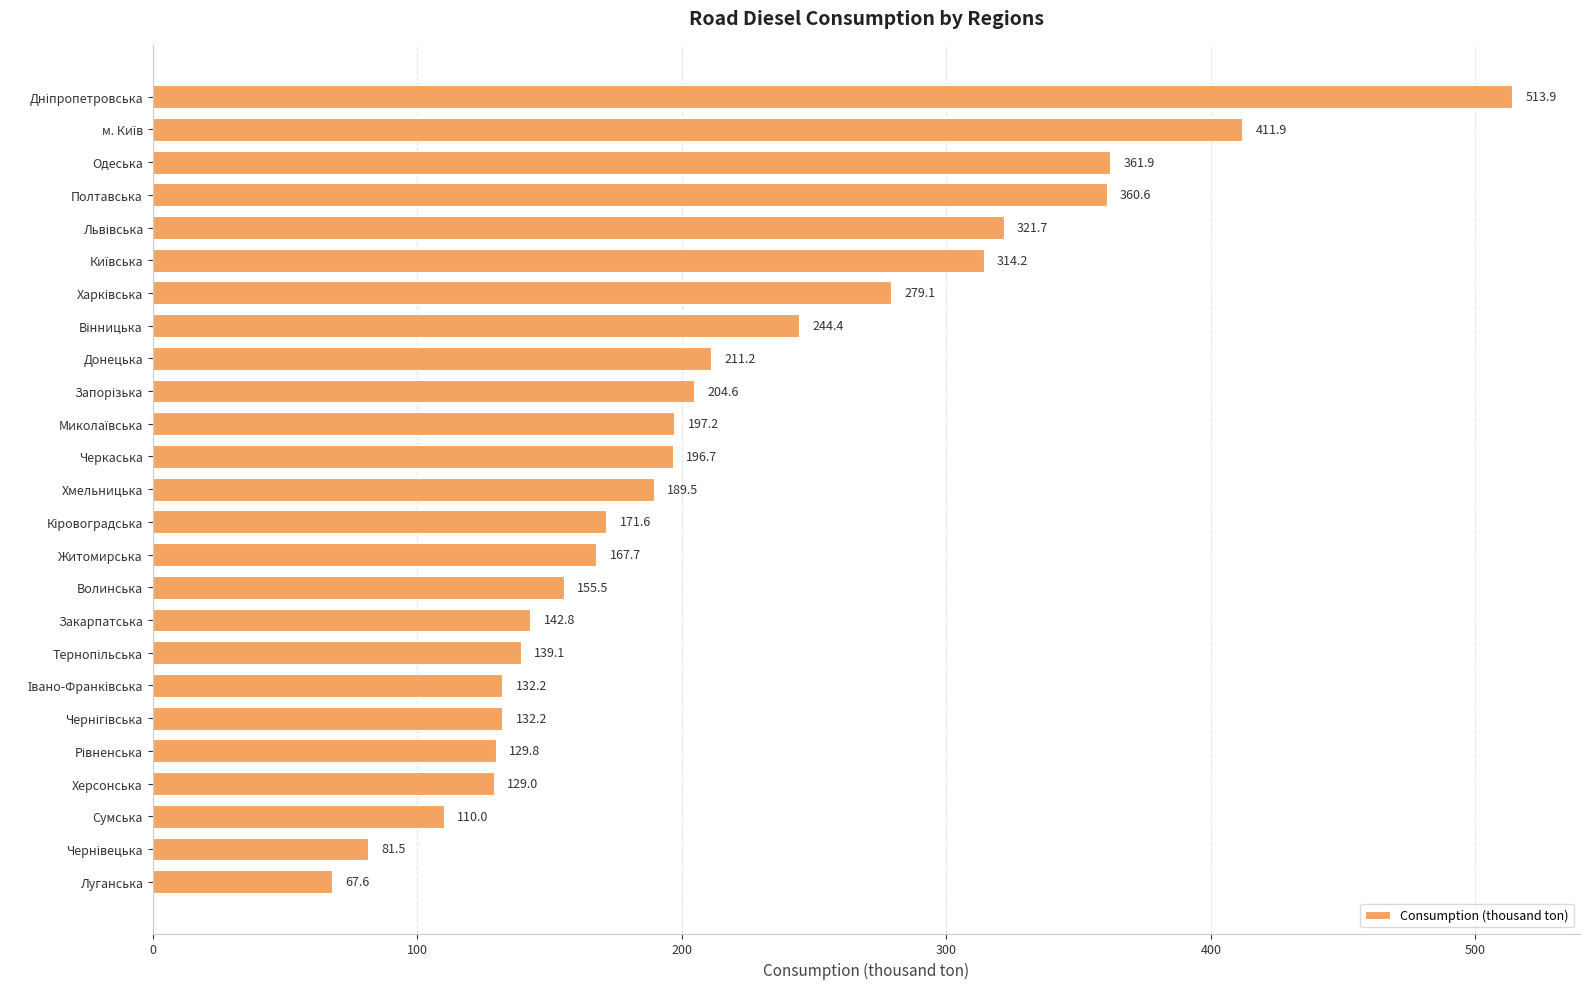

What is the greatest value displayed?

513.9